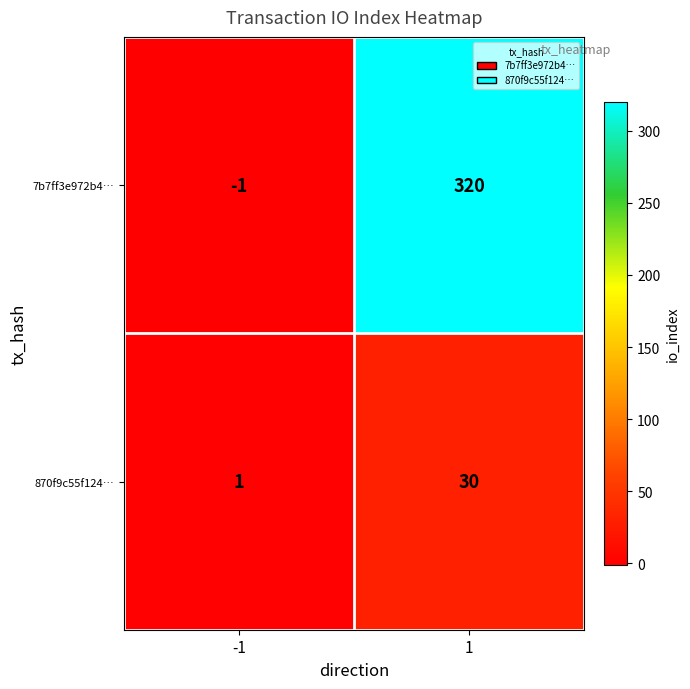

Read the 7b7ff3e972b4… value at 1.

320